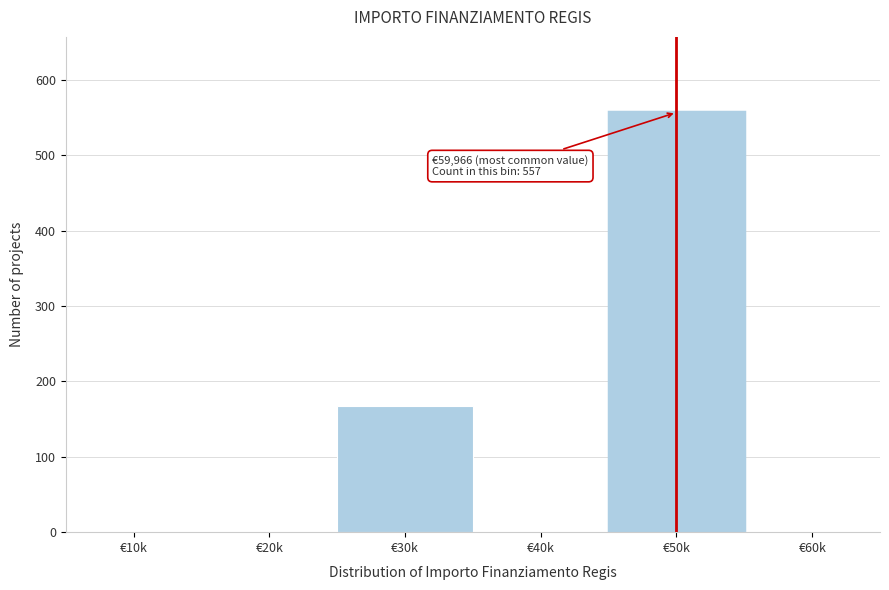

Reading left to right, what are all the values shown in this chart?

€10k=0	€20k=0	€30k=168	€40k=0	€50k=557	€60k=0